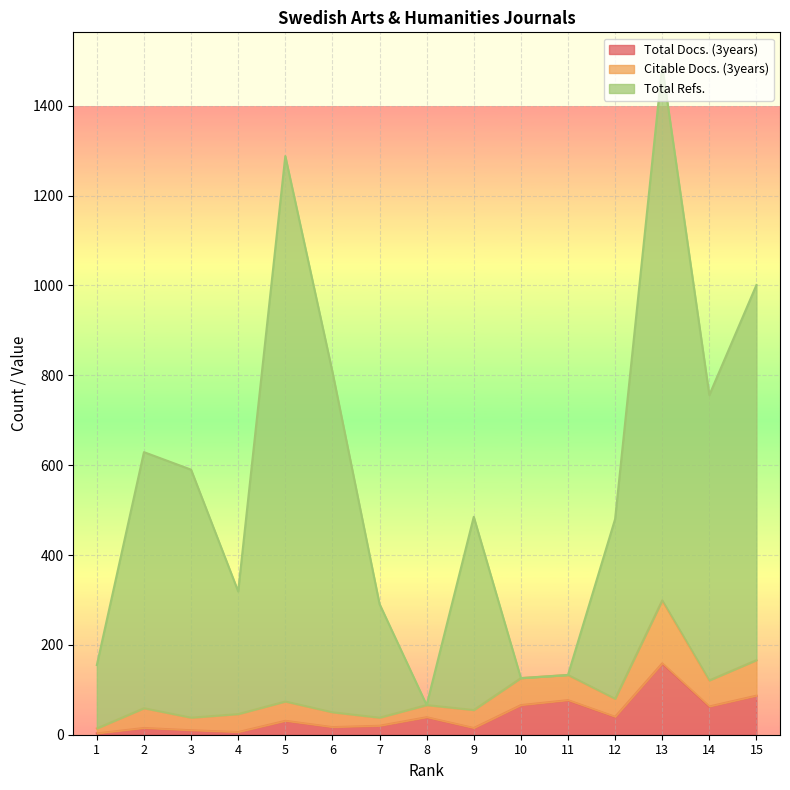

True or false: Total Refs. and Total Docs. (3years) cross at least once.

False